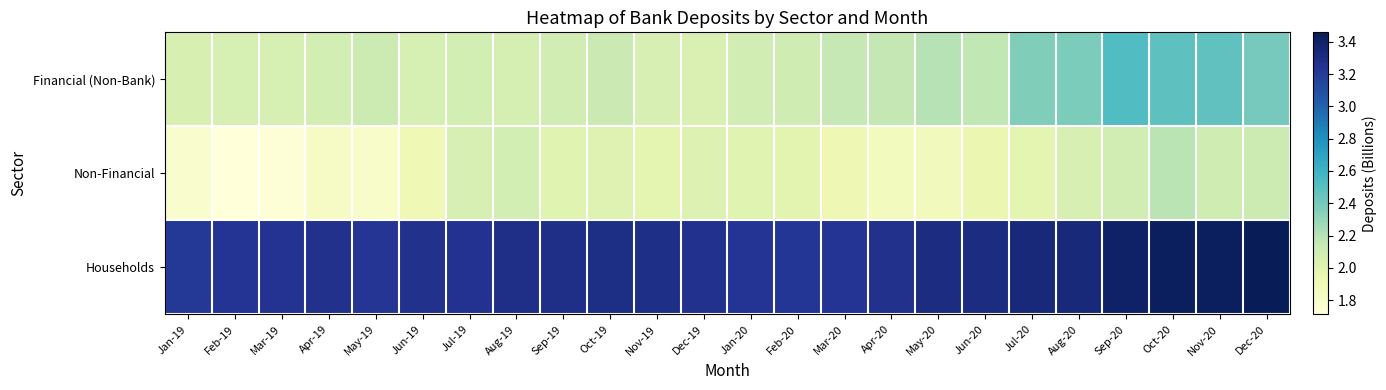

Reading left to right, what are all the values shown in this chart?

Financial (Non-Bank): Jan-19=2.1	Feb-19=2.1	Mar-19=2.1	Apr-19=2.1	May-19=2.1	Jun-19=2.1	Jul-19=2.1	Aug-19=2.1	Sep-19=2.1	Oct-19=2.1	Nov-19=2.1	Dec-19=2.0	Jan-20=2.1	Feb-20=2.1	Mar-20=2.1	Apr-20=2.2	May-20=2.2	Jun-20=2.2	Jul-20=2.4	Aug-20=2.4	Sep-20=2.5	Oct-20=2.5	Nov-20=2.5	Dec-20=2.4
Non-Financial: Jan-19=1.8	Feb-19=1.7	Mar-19=1.7	Apr-19=1.8	May-19=1.8	Jun-19=1.9	Jul-19=2.1	Aug-19=2.1	Sep-19=2.0	Oct-19=2.0	Nov-19=2.0	Dec-19=2.0	Jan-20=2.0	Feb-20=2.0	Mar-20=1.9	Apr-20=1.9	May-20=1.9	Jun-20=1.9	Jul-20=2.0	Aug-20=2.1	Sep-20=2.1	Oct-20=2.2	Nov-20=2.1	Dec-20=2.1
Households: Jan-19=3.2	Feb-19=3.2	Mar-19=3.2	Apr-19=3.3	May-19=3.2	Jun-19=3.3	Jul-19=3.3	Aug-19=3.3	Sep-19=3.3	Oct-19=3.3	Nov-19=3.3	Dec-19=3.3	Jan-20=3.2	Feb-20=3.2	Mar-20=3.2	Apr-20=3.3	May-20=3.3	Jun-20=3.3	Jul-20=3.3	Aug-20=3.3	Sep-20=3.4	Oct-20=3.4	Nov-20=3.4	Dec-20=3.5